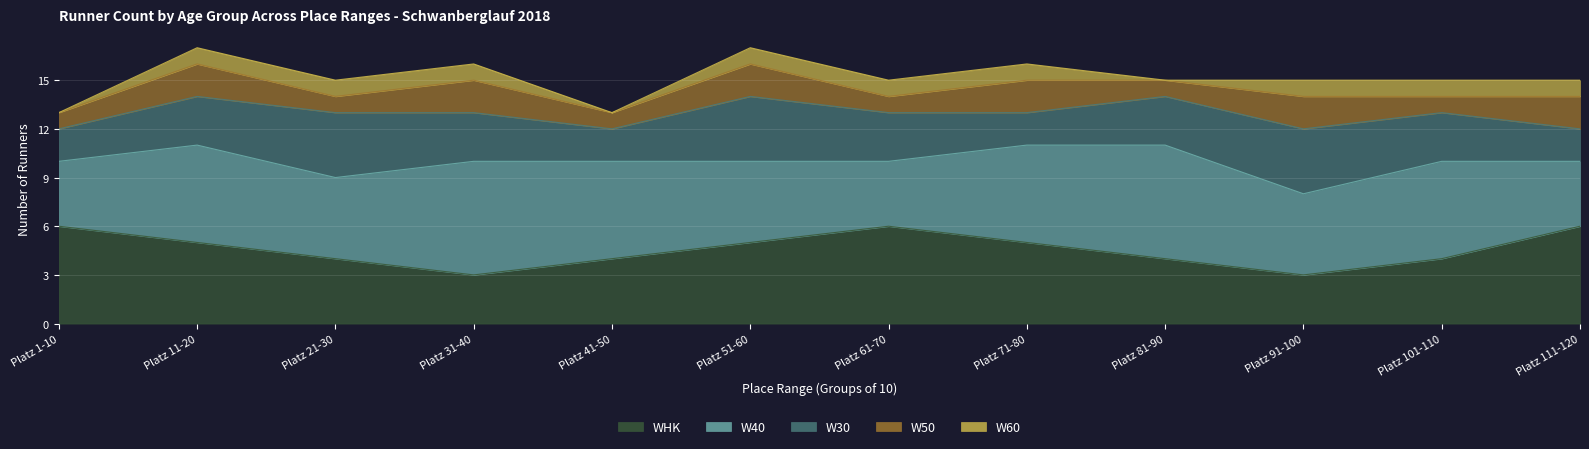

What is the total value across all series at Platz 81-90?

15